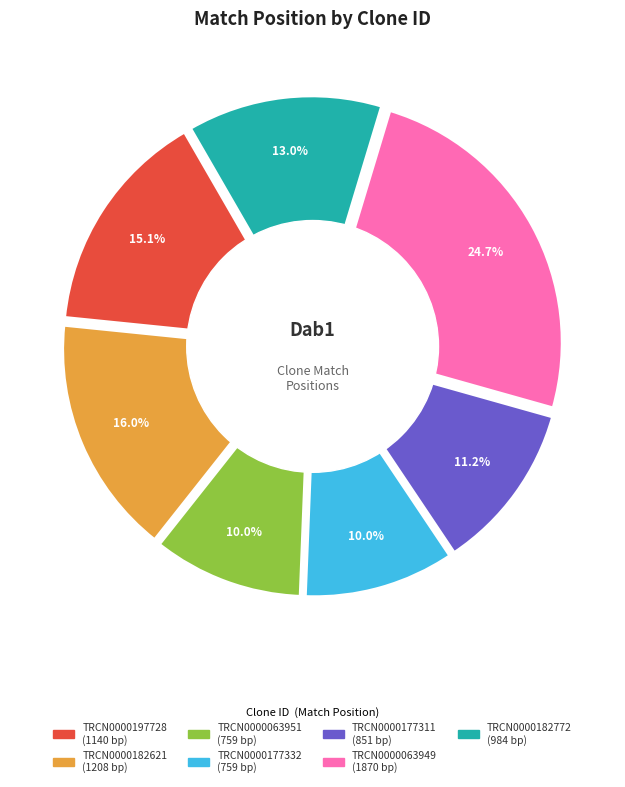

Which slice is the largest?

TRCN0000063949